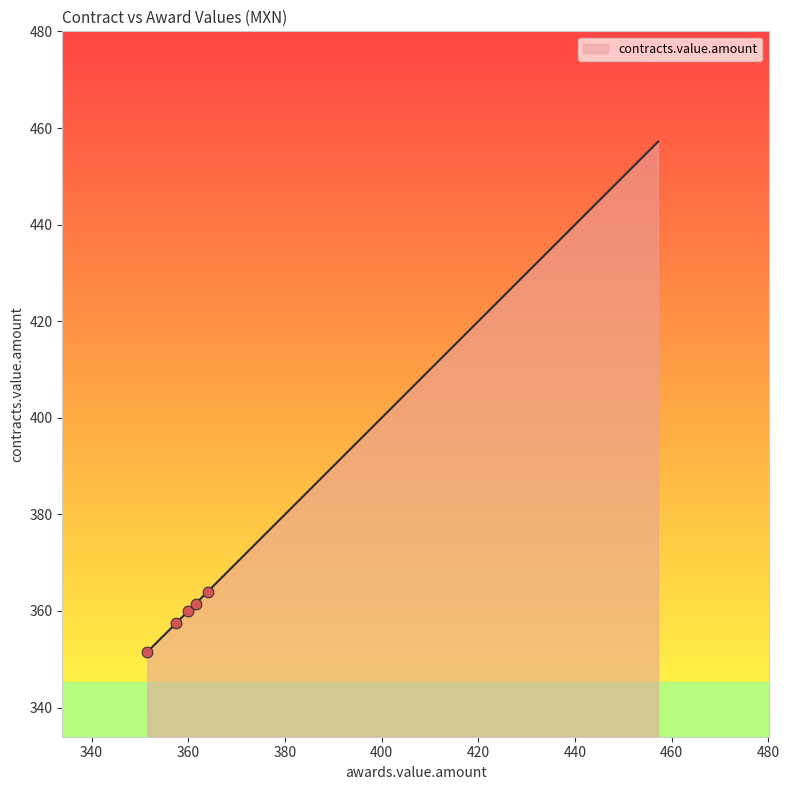

What is the greatest value displayed?

457.2